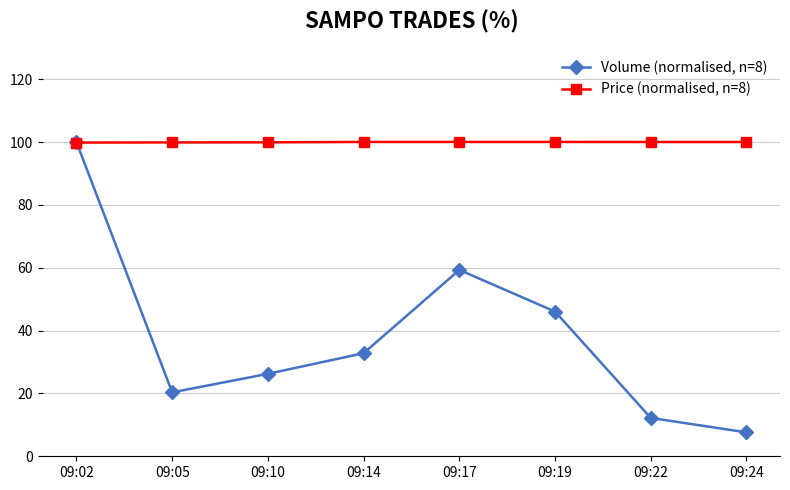

Rank the series at 09:02 from highest to lowest value.

Volume (normalised, n=8), Price (normalised, n=8)